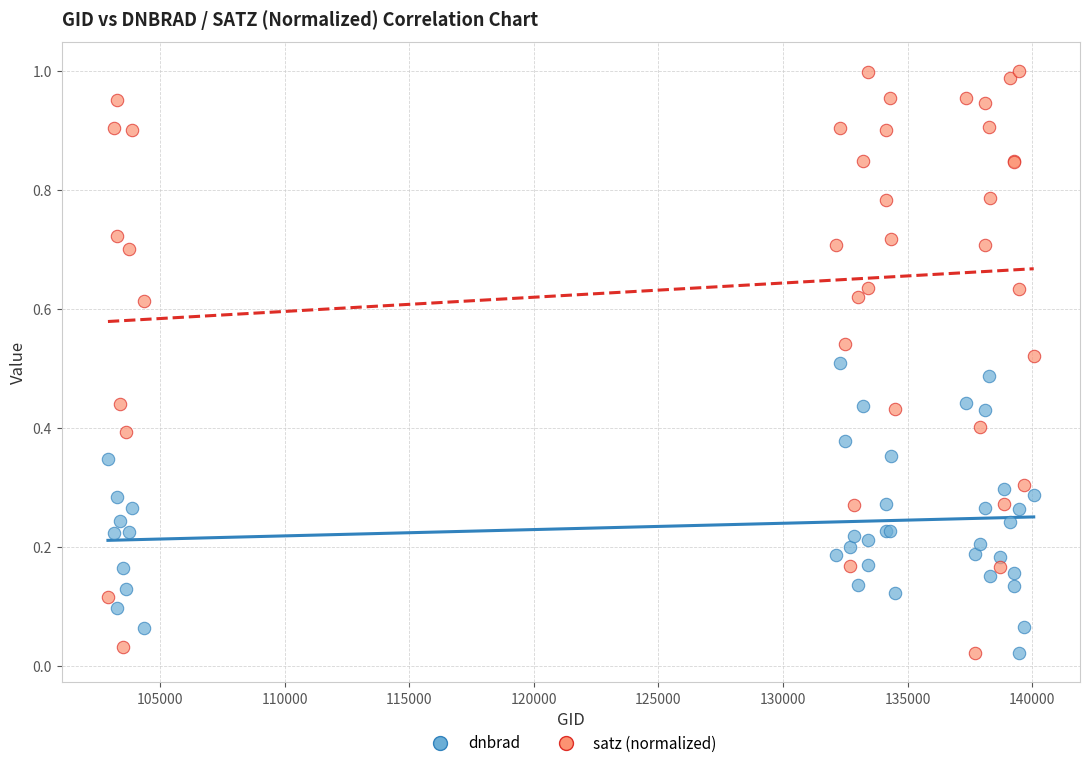

Which series contains the highest Y value?

satz (normalized)